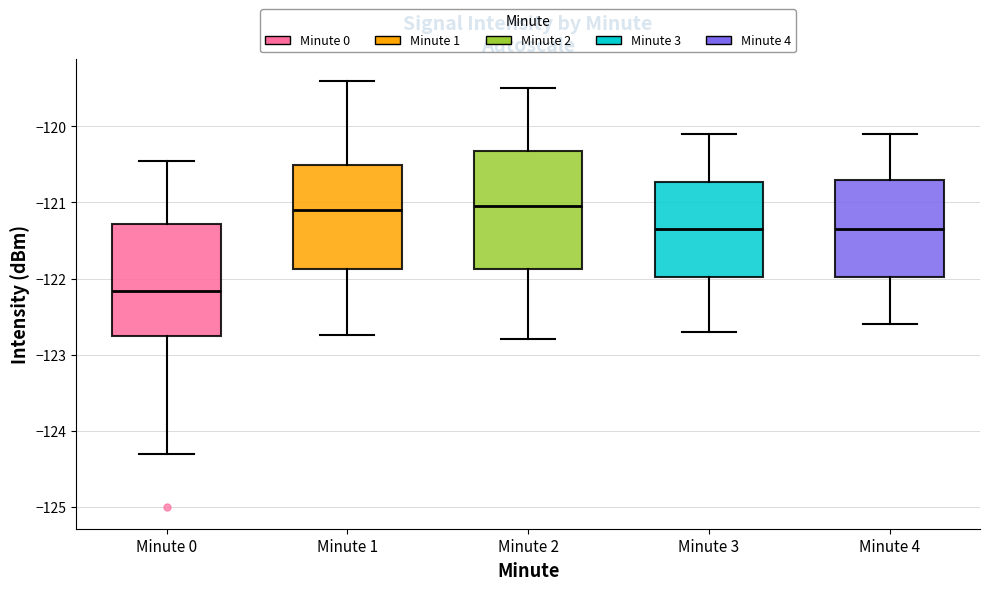

Which box has the lowest median line?

Minute 0